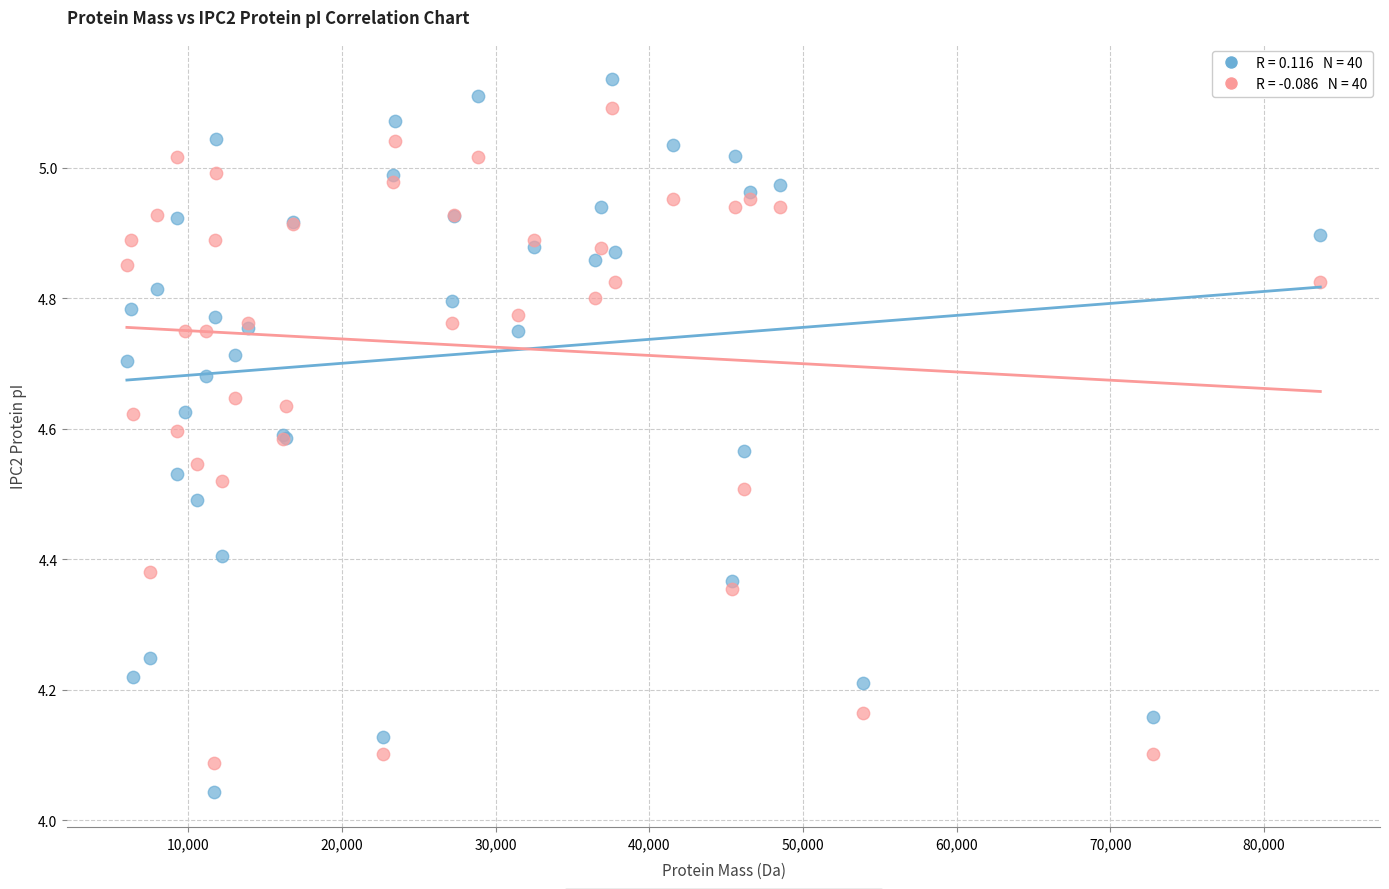

Which series has the largest Y range (max minus min)?

IPC2.protein.svr19